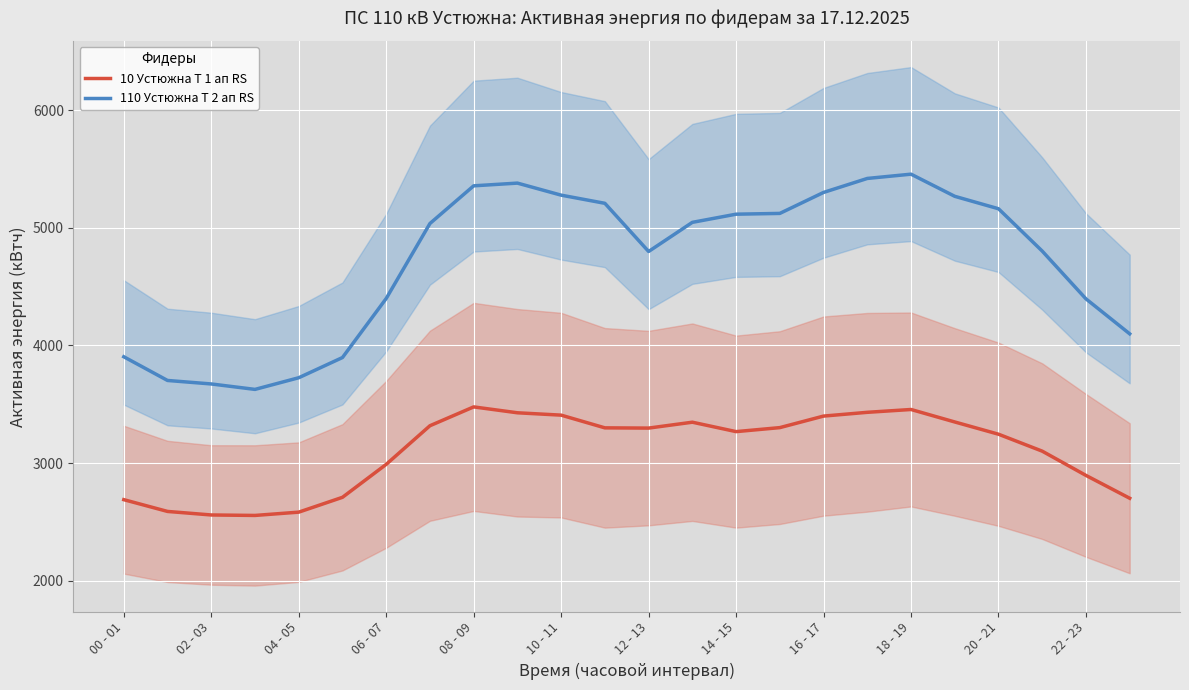

What is the highest value of the 110 Устюжна Т 2 ап RS series?

5454.9